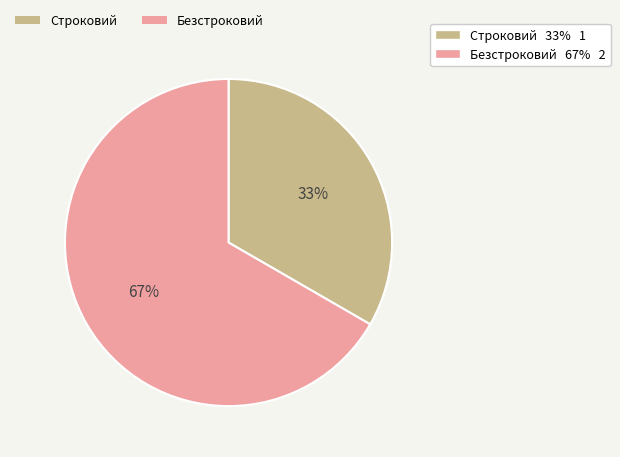

To the nearest percent, what is the average slice percentage?

50%